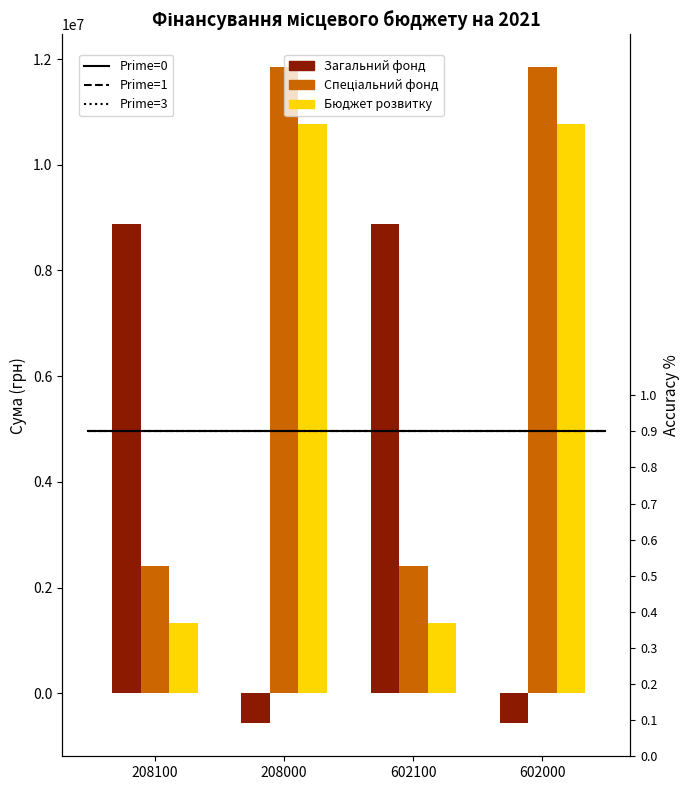

Reading left to right, what are all the values shown in this chart?

Загальний фонд: 208100=8870764.8	208000=-570719.2	602100=8870764.8	602000=-570719.2
Спеціальний фонд: 208100=2406688.1	208000=11848132.2	602100=2406688.1	602000=11848172.2
Бюджет розвитку: 208100=1325300.0	208000=10766784.0	602100=1325300.0	602000=10766784.0